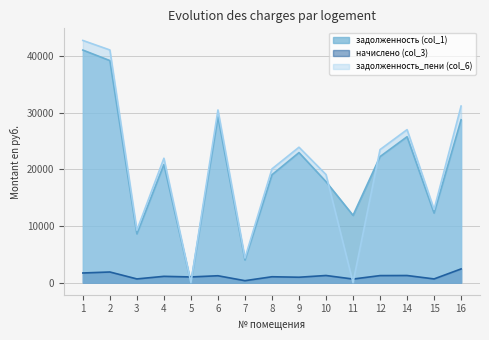

What is the difference between the maximum and second lowest values in the начислено (col_3) series?

1785.7